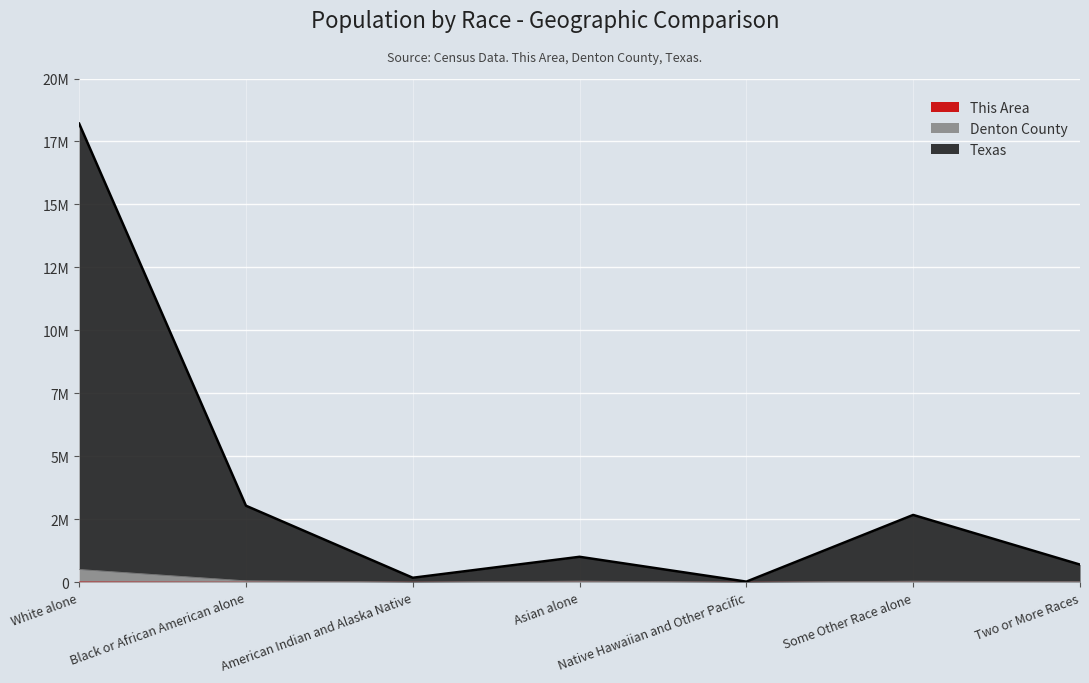

List the series in order of their peak value, highest first.

Texas, Denton County, This Area